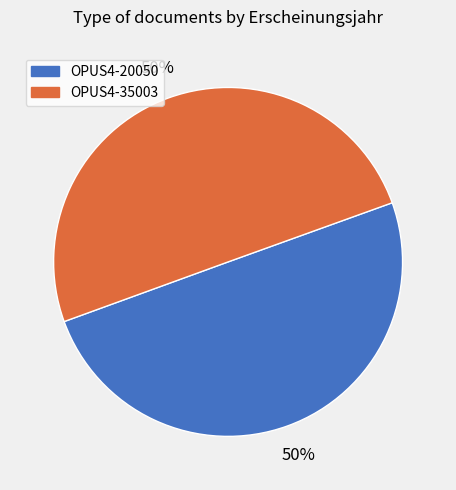

To the nearest percent, what portion does OPUS4-20050 represent?

50%